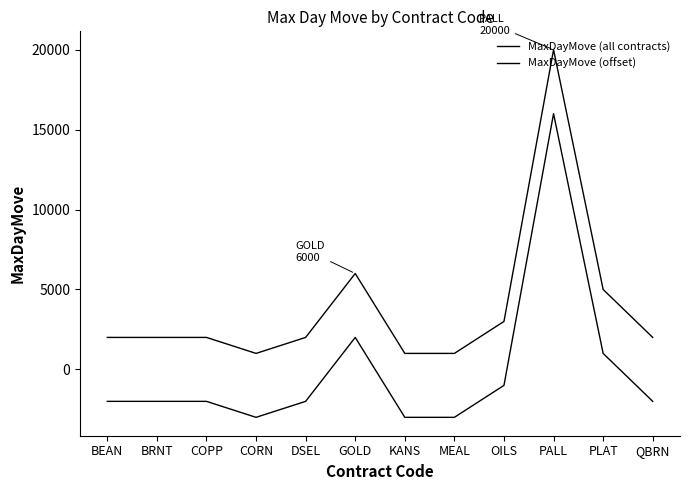

At which label is MaxDayMove (all contracts) closest to 10500?

GOLD